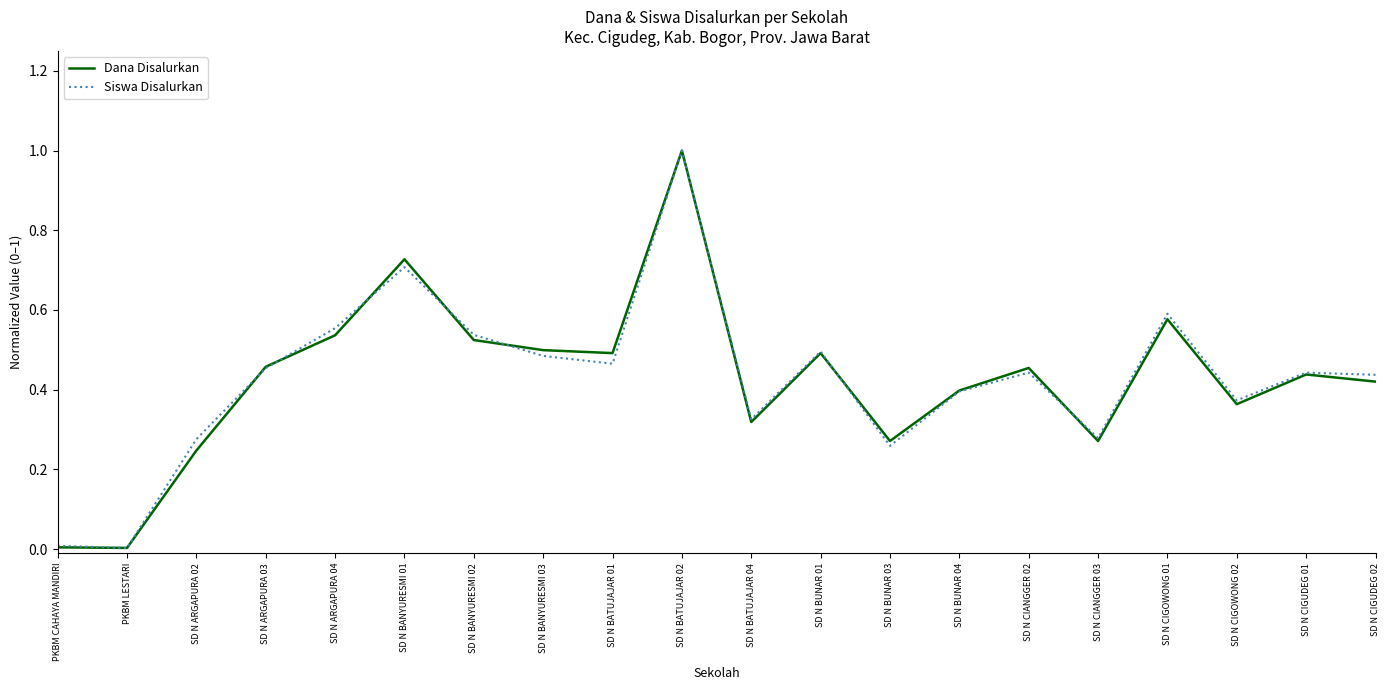

At which category does Siswa Disalurkan reach its first local peak?

SD N BANYURESMI 01